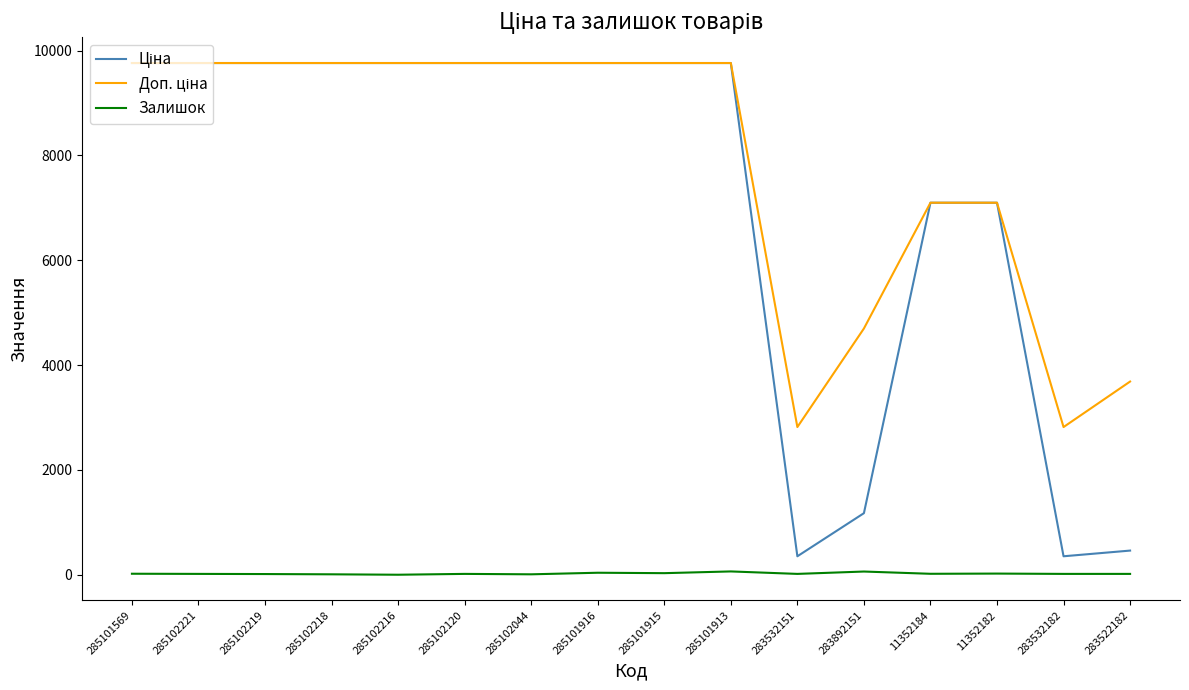

True or false: Залишок has a value of 8.0 at 285102044.

True